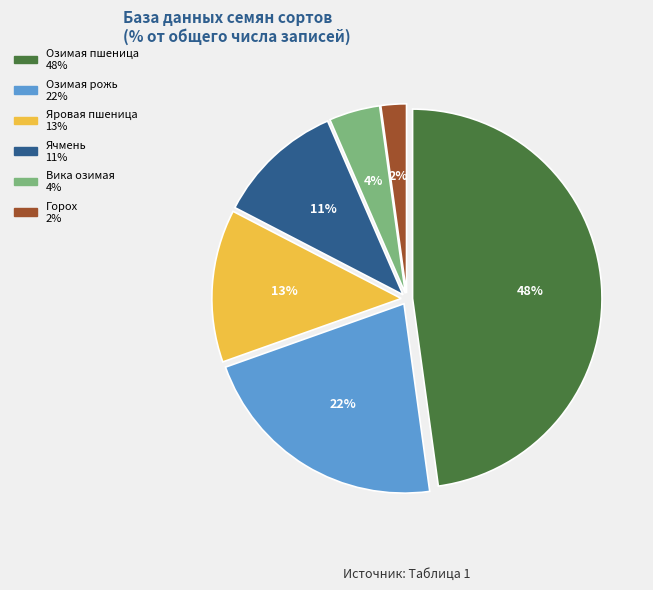

Combined, do Яровая пшеница and Вика озимая account for over 50%?

No